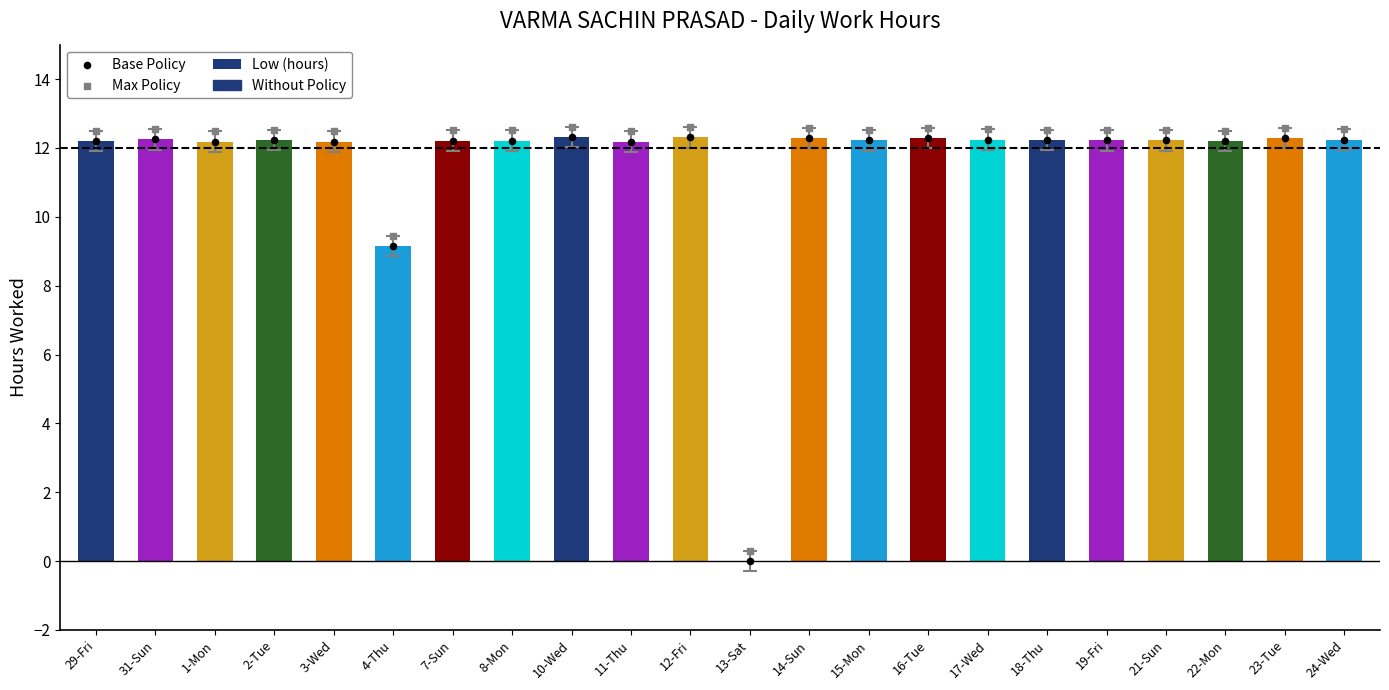

Which series has the largest Y range (max minus min)?

Low (hours)